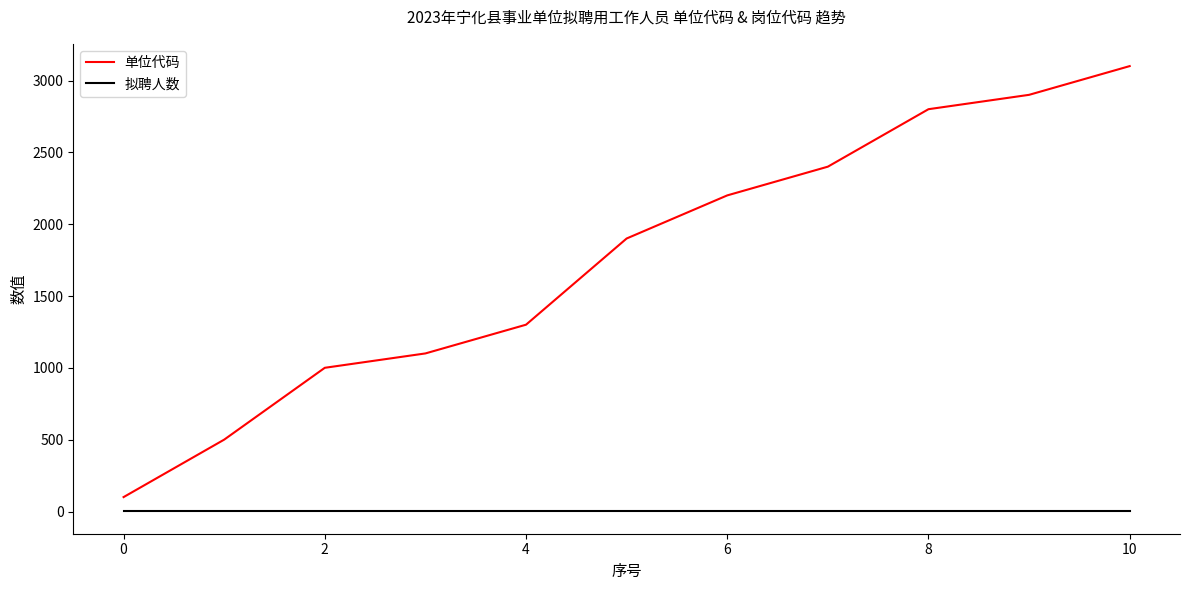

Which series has the largest range (max minus min)?

单位代码